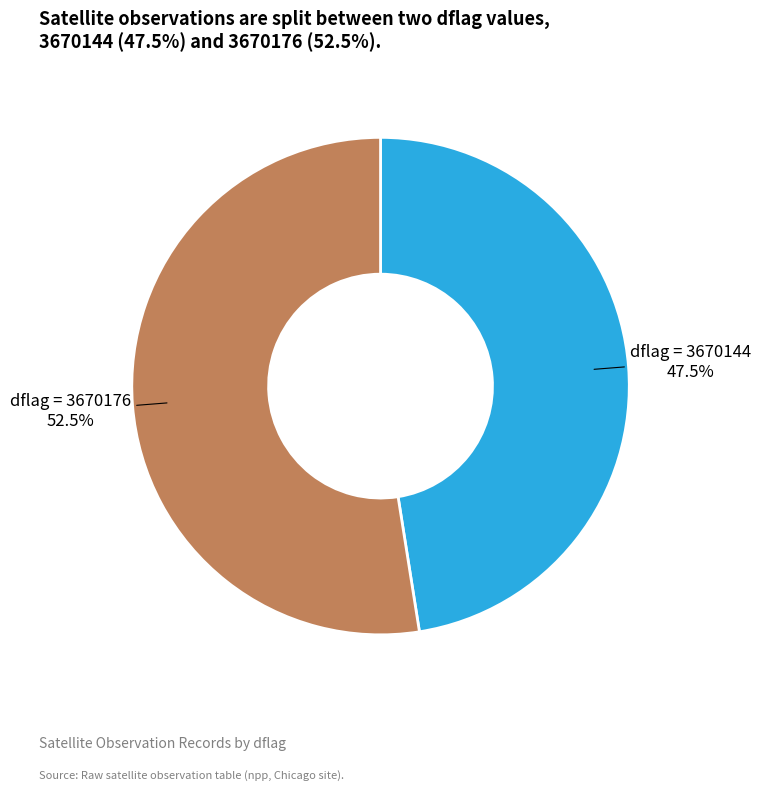

To the nearest percent, what is the difference between the largest and smallest slice percentages?

5%